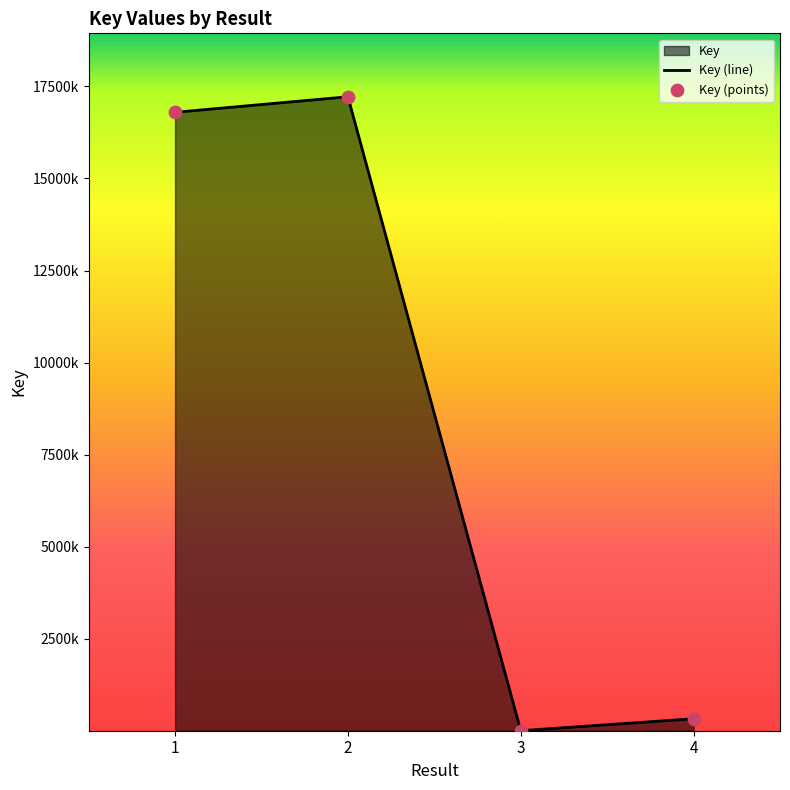

Which has a higher value, 3 or 2?

2